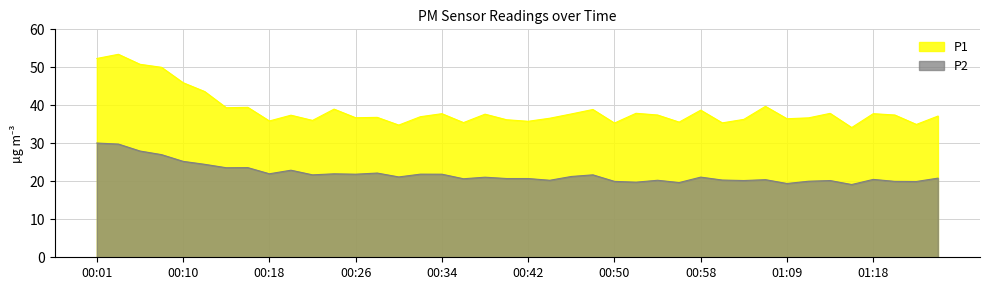

Reading left to right, extract all data points from this chart.

P1: 52.3	53.4	50.8	50.0	46.0	43.6	39.4	39.5	35.9	37.4	36.0	39.0	36.7	36.8	34.8	37.0	37.8	35.5	37.7	36.2	35.8	36.6	37.7	38.9	35.3	37.9	37.5	35.6	38.7	35.4	36.3	39.7	36.5	36.7	37.9	34.1	37.8	37.5	35.0	37.2
P2: 30.1	29.8	28.0	27.0	25.2	24.5	23.6	23.6	22.0	22.9	21.7	22.0	21.9	22.2	21.1	21.9	21.9	20.7	21.1	20.7	20.7	20.3	21.3	21.7	20.0	19.8	20.3	19.7	21.1	20.3	20.2	20.4	19.4	20.0	20.2	19.1	20.5	20.0	19.9	20.8